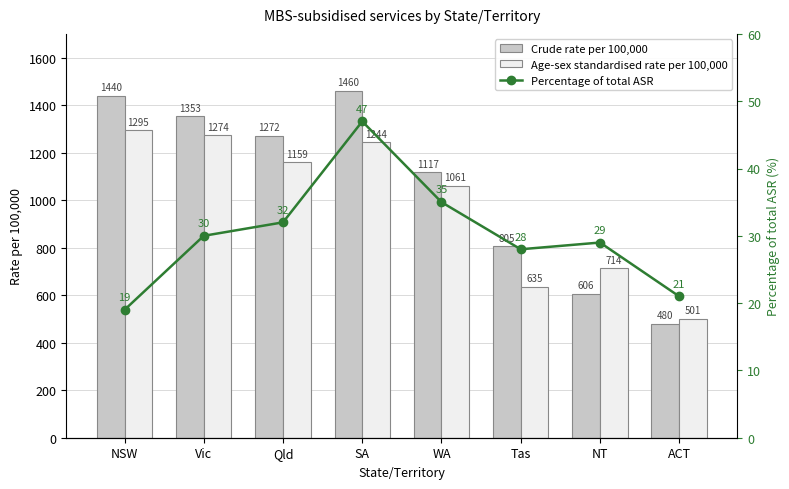

Are the bars grouped side by side (vs. stacked)?

Yes